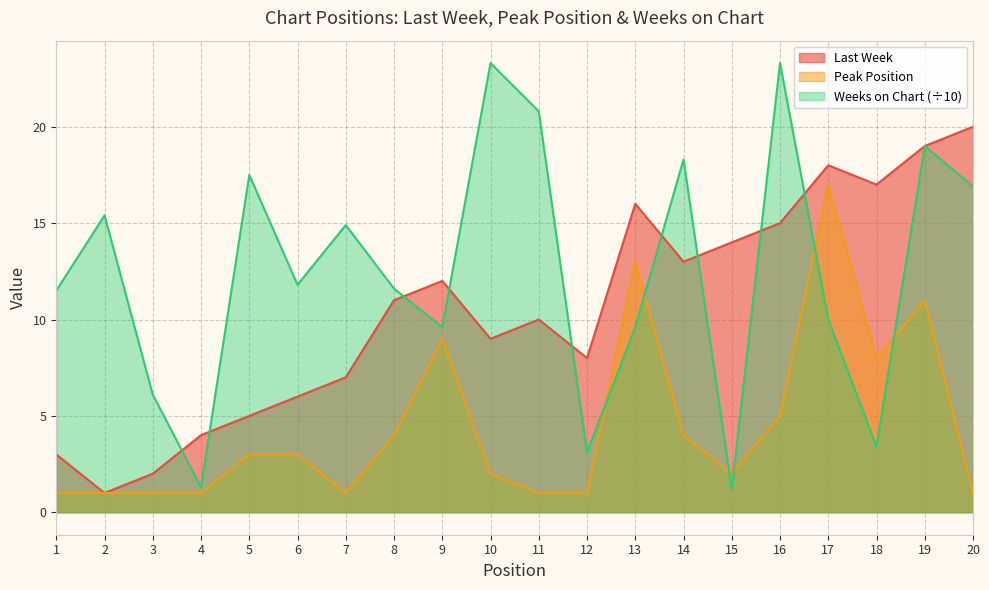

List the labels in order of Last Week value, largest first.

20, 19, 17, 18, 13, 16, 15, 14, 9, 8, 11, 10, 12, 7, 6, 5, 4, 1, 3, 2